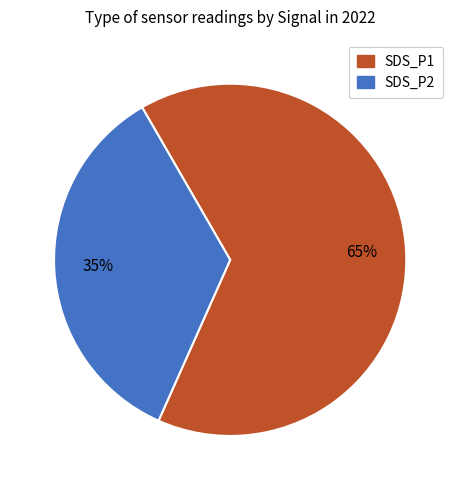

To the nearest percent, what is the average slice percentage?

50%